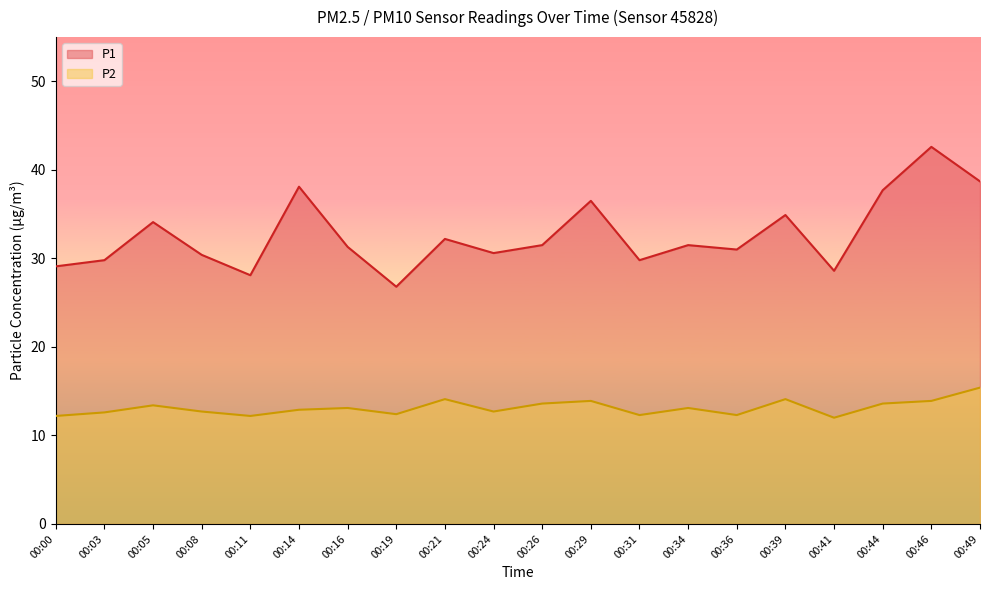

List the series in order of their overall mean, highest first.

P1, P2